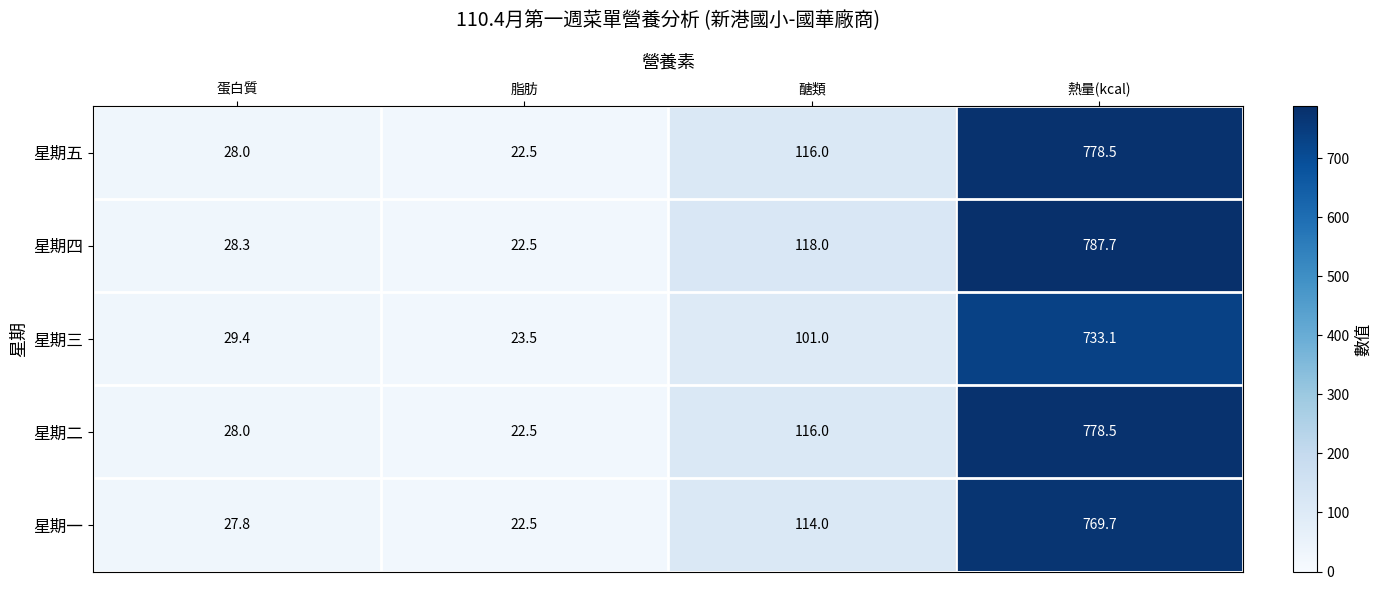

List the labels in order of 星期四 value, largest first.

熱量(kcal), 醣類, 蛋白質, 脂肪